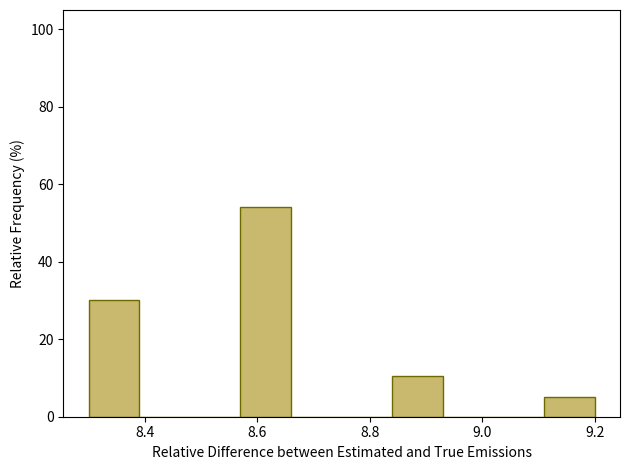

Reading left to right, transcribe this chart: for each bar, give the range it covers on the x-axis and its height. Neither the bar edges nor the heights are printed on the chart, so give them approximately, as read against the axes.

8.30 to 8.39: 30
8.39 to 8.48: 0
8.48 to 8.57: 0
8.57 to 8.66: 54
8.66 to 8.75: 0
8.75 to 8.84: 0
8.84 to 8.93: 10
8.93 to 9.02: 0
9.02 to 9.11: 0
9.11 to 9.20: 6